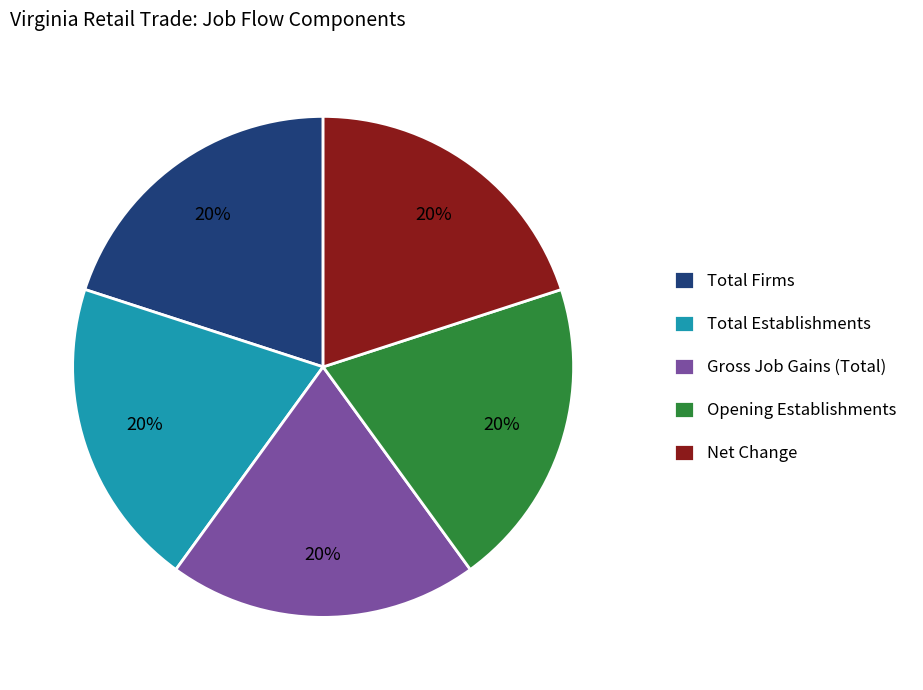

Does Opening Establishments represent more than half of the total?

No